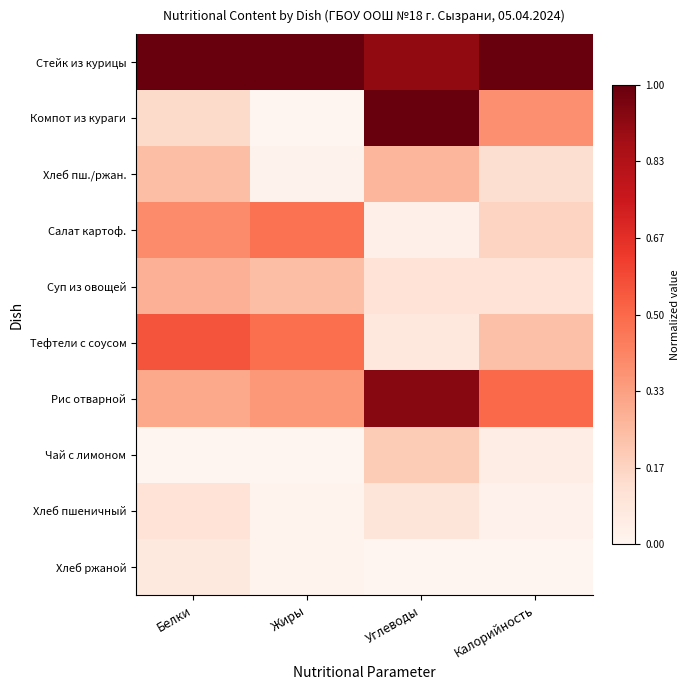

Reading left to right, extract all data points from this chart.

Стейк из курицы: Белки=1.0	Жиры=1.0	Углеводы=0.9	Калорийность=1.0
Компот из кураги: Белки=0.1	Жиры=0.0	Углеводы=1.0	Калорийность=0.4
Хлеб пш./ржан.: Белки=0.2	Жиры=0.0	Углеводы=0.3	Калорийность=0.1
Салат картоф.: Белки=0.4	Жиры=0.5	Углеводы=0.0	Калорийность=0.2
Суп из овощей: Белки=0.3	Жиры=0.2	Углеводы=0.1	Калорийность=0.1
Тефтели с соусом: Белки=0.6	Жиры=0.5	Углеводы=0.1	Калорийность=0.2
Рис отварной: Белки=0.3	Жиры=0.4	Углеводы=0.9	Калорийность=0.5
Чай с лимоном: Белки=0.0	Жиры=0.0	Углеводы=0.2	Калорийность=0.0
Хлеб пшеничный: Белки=0.1	Жиры=0.0	Углеводы=0.1	Калорийность=0.0
Хлеб ржаной: Белки=0.1	Жиры=0.0	Углеводы=0.0	Калорийность=0.0